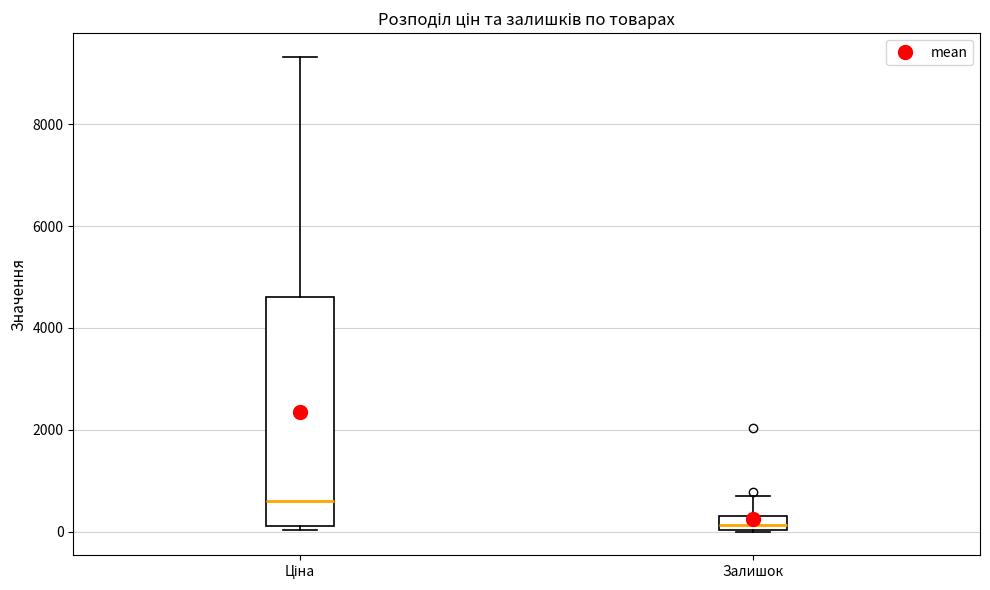

Which box has the highest median line?

Ціна